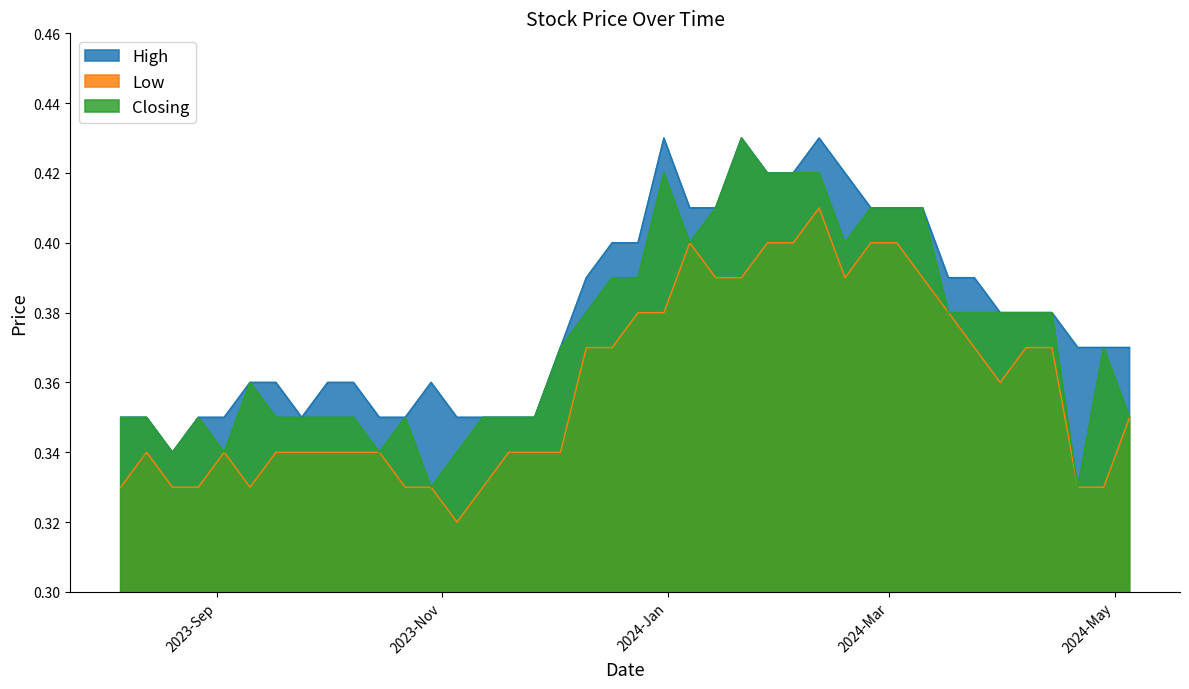

Reading right to left, transcribe all the data shown in this chart.

High: 06/08/2023=0.3	13/08/2023=0.3	20/08/2023=0.3	27/08/2023=0.3	03/09/2023=0.3	10/09/2023=0.4	17/09/2023=0.4	24/09/2023=0.3	01/10/2023=0.4	08/10/2023=0.4	15/10/2023=0.3	22/10/2023=0.3	29/10/2023=0.4	05/11/2023=0.3	12/11/2023=0.3	19/11/2023=0.3	26/11/2023=0.3	03/12/2023=0.4	10/12/2023=0.4	17/12/2023=0.4	24/12/2023=0.4	31/12/2023=0.4	07/01/2024=0.4	14/01/2024=0.4	21/01/2024=0.4	28/01/2024=0.4	04/02/2024=0.4	11/02/2024=0.4	18/02/2024=0.4	25/02/2024=0.4	03/03/2024=0.4	10/03/2024=0.4	17/03/2024=0.4	24/03/2024=0.4	31/03/2024=0.4	07/04/2024=0.4	14/04/2024=0.4	21/04/2024=0.4	28/04/2024=0.4	05/05/2024=0.4
Low: 06/08/2023=0.3	13/08/2023=0.3	20/08/2023=0.3	27/08/2023=0.3	03/09/2023=0.3	10/09/2023=0.3	17/09/2023=0.3	24/09/2023=0.3	01/10/2023=0.3	08/10/2023=0.3	15/10/2023=0.3	22/10/2023=0.3	29/10/2023=0.3	05/11/2023=0.3	12/11/2023=0.3	19/11/2023=0.3	26/11/2023=0.3	03/12/2023=0.3	10/12/2023=0.4	17/12/2023=0.4	24/12/2023=0.4	31/12/2023=0.4	07/01/2024=0.4	14/01/2024=0.4	21/01/2024=0.4	28/01/2024=0.4	04/02/2024=0.4	11/02/2024=0.4	18/02/2024=0.4	25/02/2024=0.4	03/03/2024=0.4	10/03/2024=0.4	17/03/2024=0.4	24/03/2024=0.4	31/03/2024=0.4	07/04/2024=0.4	14/04/2024=0.4	21/04/2024=0.3	28/04/2024=0.3	05/05/2024=0.3
Closing: 06/08/2023=0.3	13/08/2023=0.3	20/08/2023=0.3	27/08/2023=0.3	03/09/2023=0.3	10/09/2023=0.4	17/09/2023=0.3	24/09/2023=0.3	01/10/2023=0.3	08/10/2023=0.3	15/10/2023=0.3	22/10/2023=0.3	29/10/2023=0.3	05/11/2023=0.3	12/11/2023=0.3	19/11/2023=0.3	26/11/2023=0.3	03/12/2023=0.4	10/12/2023=0.4	17/12/2023=0.4	24/12/2023=0.4	31/12/2023=0.4	07/01/2024=0.4	14/01/2024=0.4	21/01/2024=0.4	28/01/2024=0.4	04/02/2024=0.4	11/02/2024=0.4	18/02/2024=0.4	25/02/2024=0.4	03/03/2024=0.4	10/03/2024=0.4	17/03/2024=0.4	24/03/2024=0.4	31/03/2024=0.4	07/04/2024=0.4	14/04/2024=0.4	21/04/2024=0.3	28/04/2024=0.4	05/05/2024=0.3